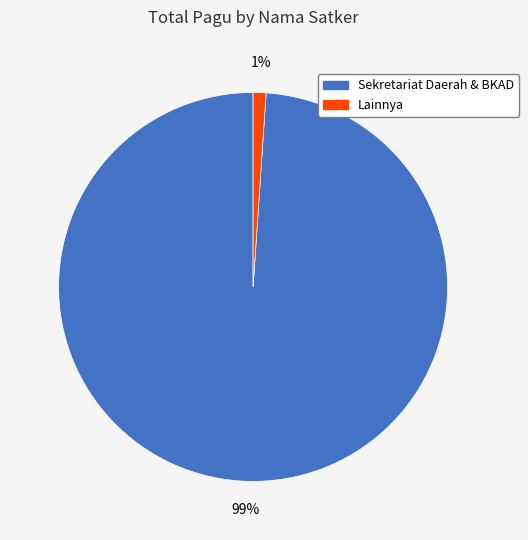

Is there any slice that represents more than half of the pie?

Yes